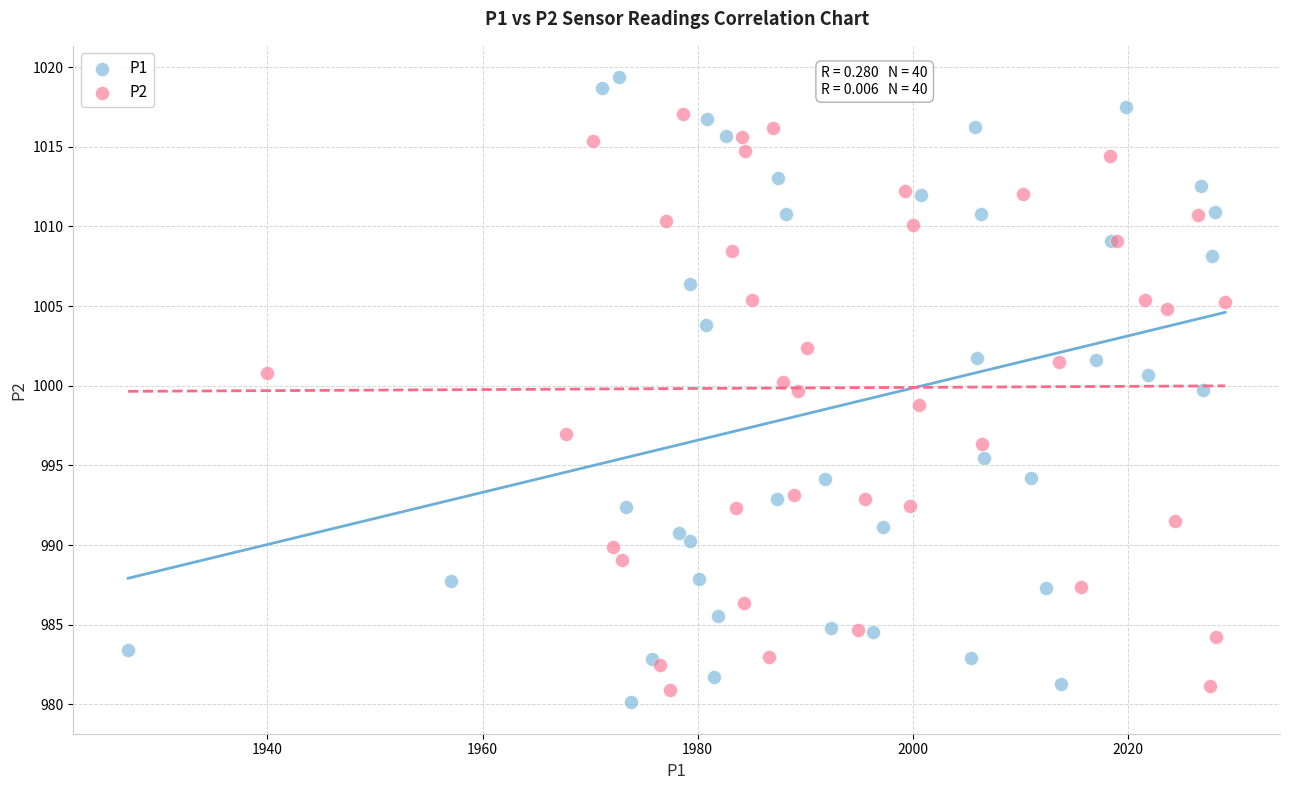

Which series contains the highest Y value?

P1